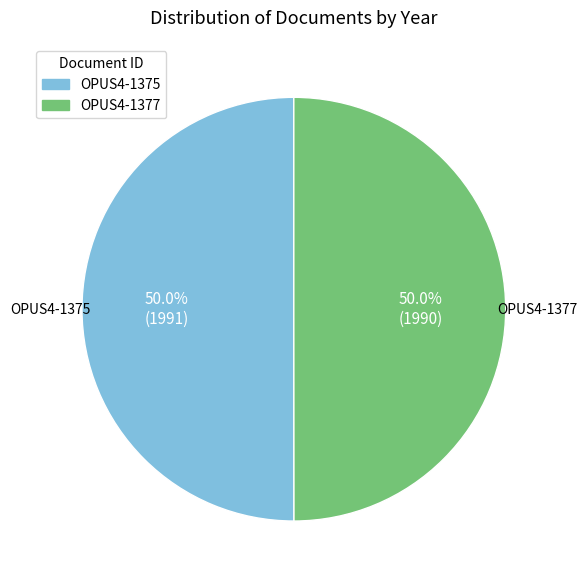

Approximately how many times larger is the value at OPUS4-1377 compared to OPUS4-1375?

1.0